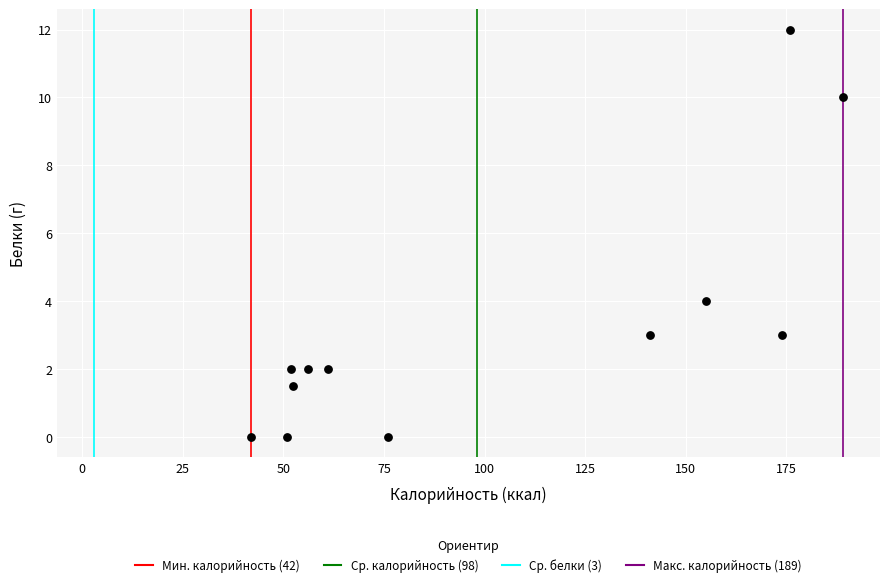

What is the range of Y values (max minus min)?

12.0